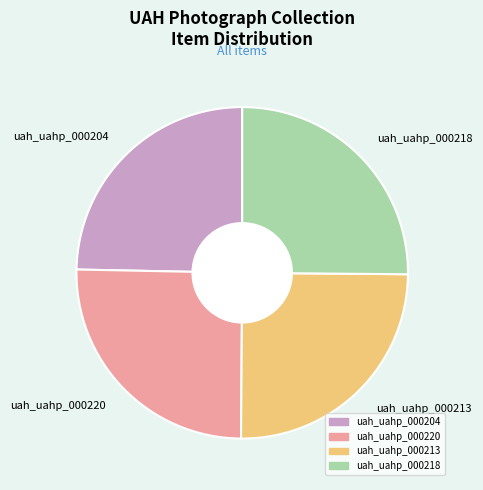

Is there a majority slice in this chart?

No